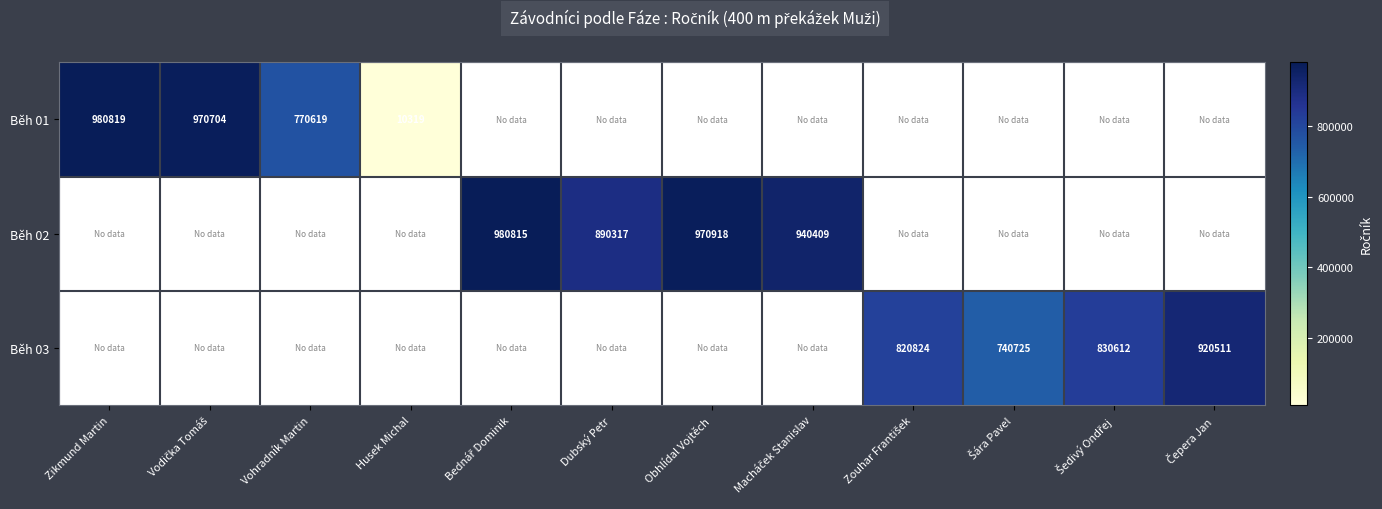

Rank the series by their maximum value, from highest to lowest.

Běh 01, Běh 02, Běh 03